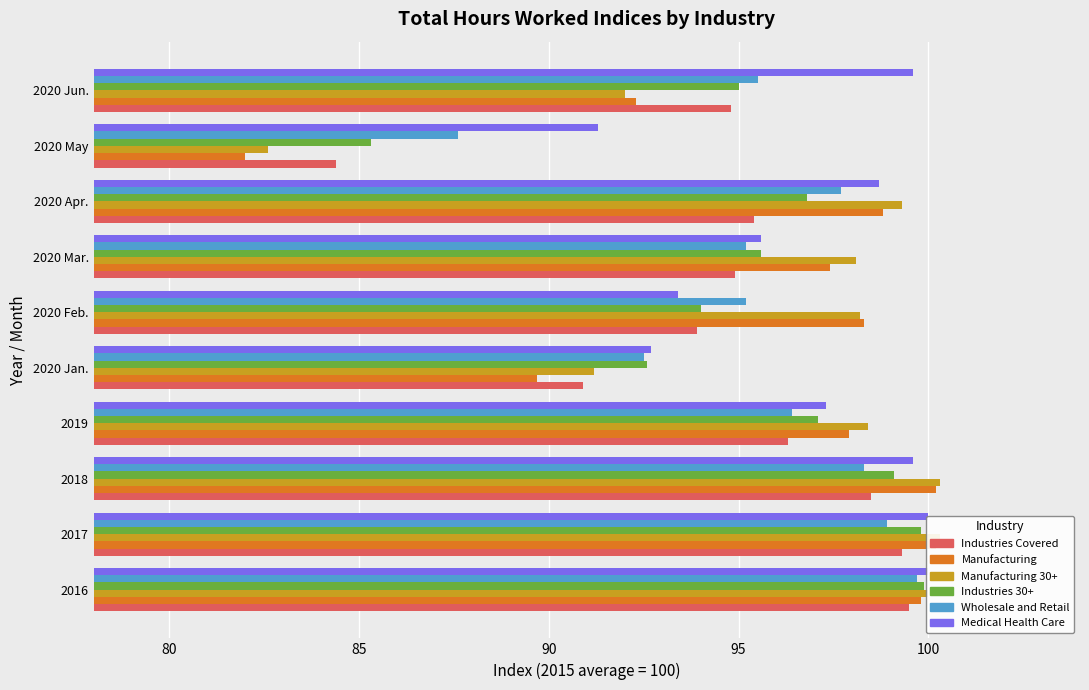

How many data points in Manufacturing are less than 98?

5